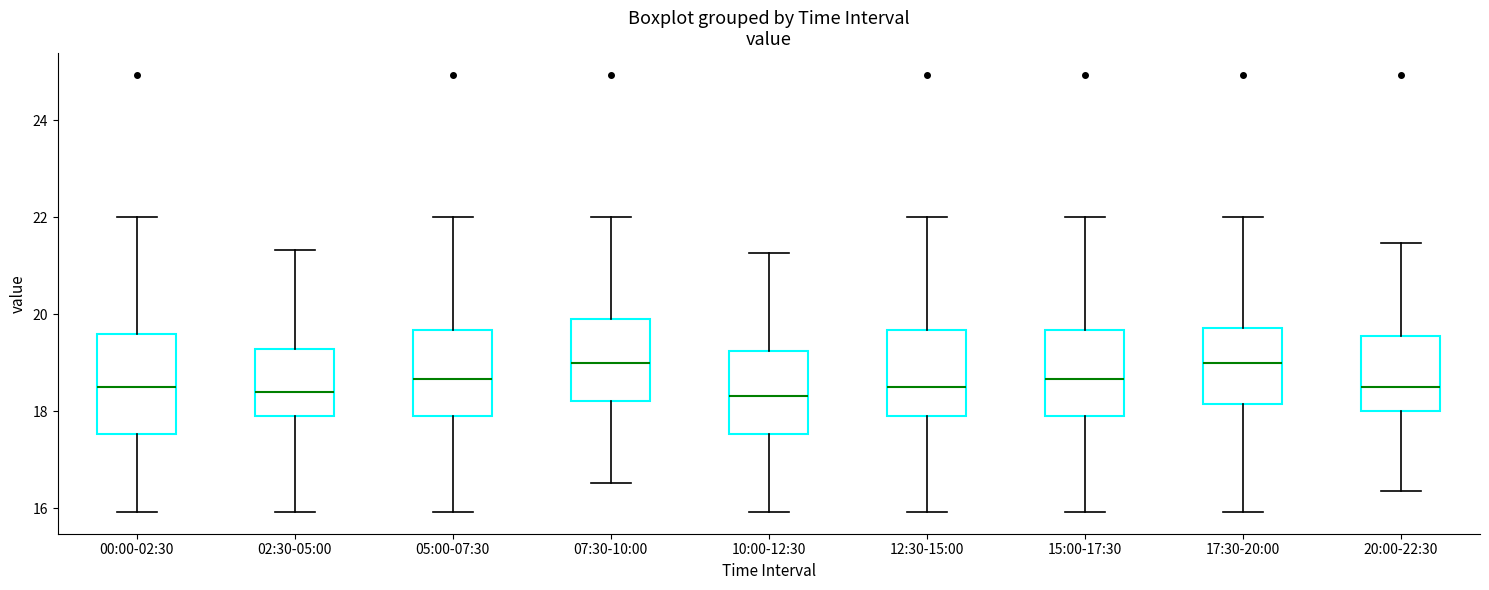

Where does the upper whisker of the box for 00:00-02:30 end on the y-axis? The values are not printed on the chart, so give them approximately, as read against the axis.

22.0